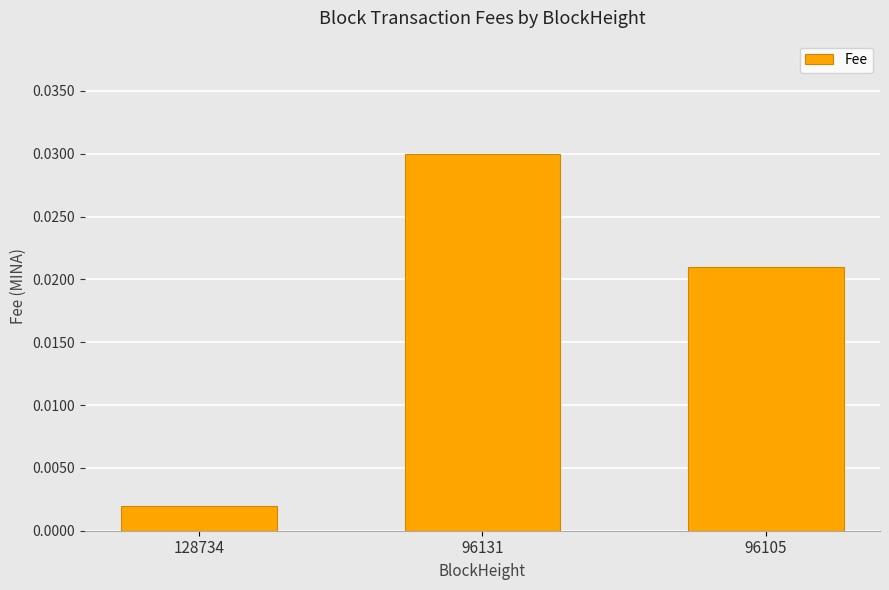

How many categories are shown in the chart?

3